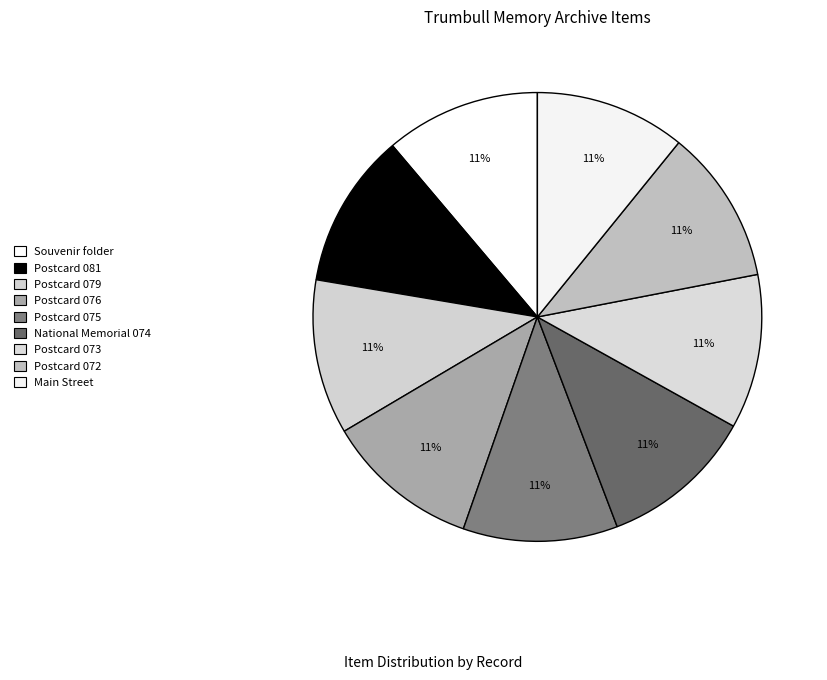

Count the number of slices in the pie.

9